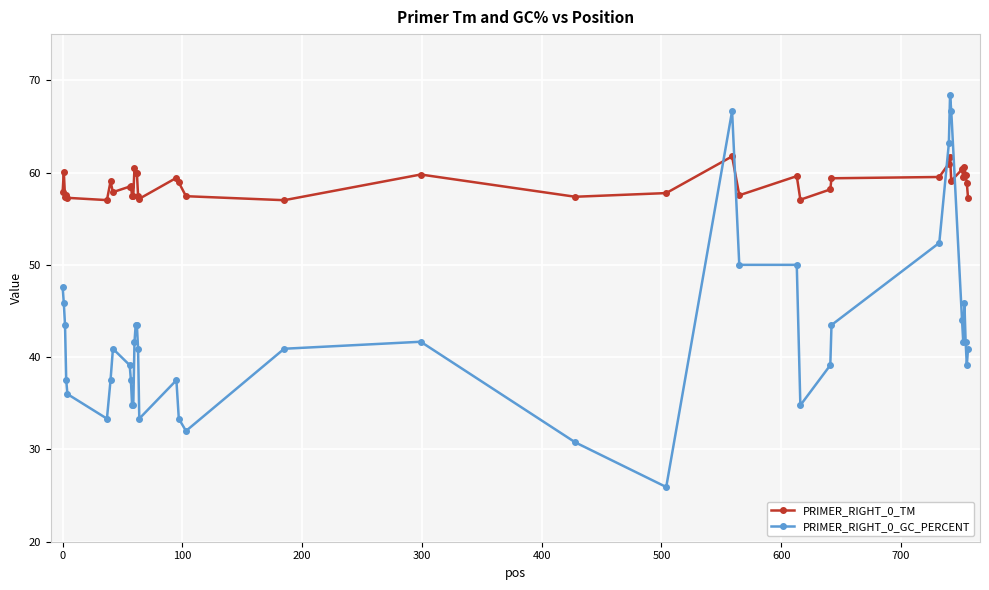

At how many categories does at least one series exceed 34?

40